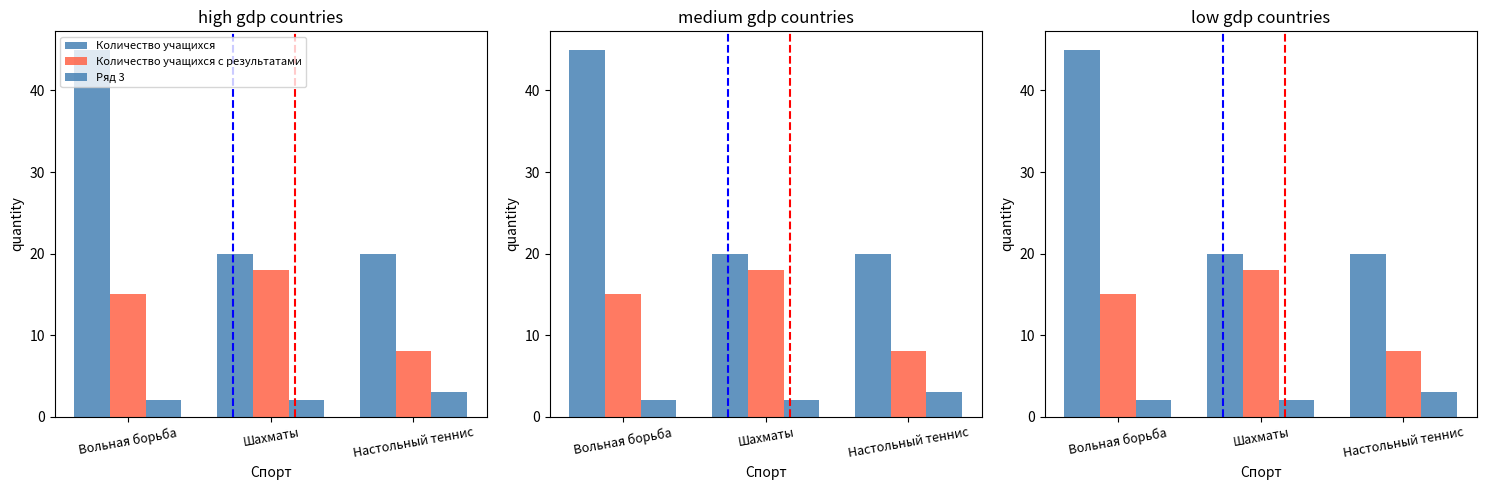

What is the difference between the maximum and minimum values in the Количество учащихся с результатами series?

10